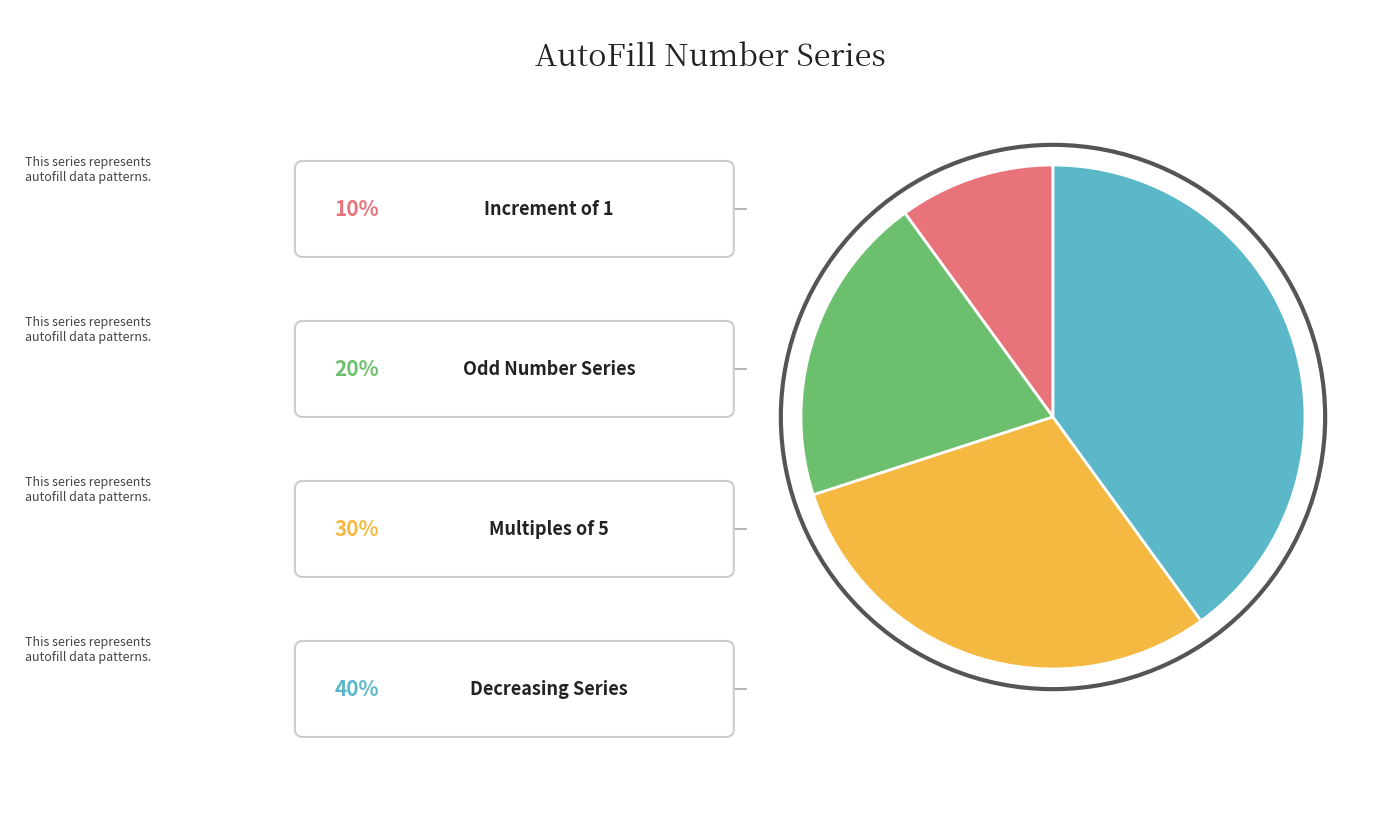

Count the number of slices in the pie.

4